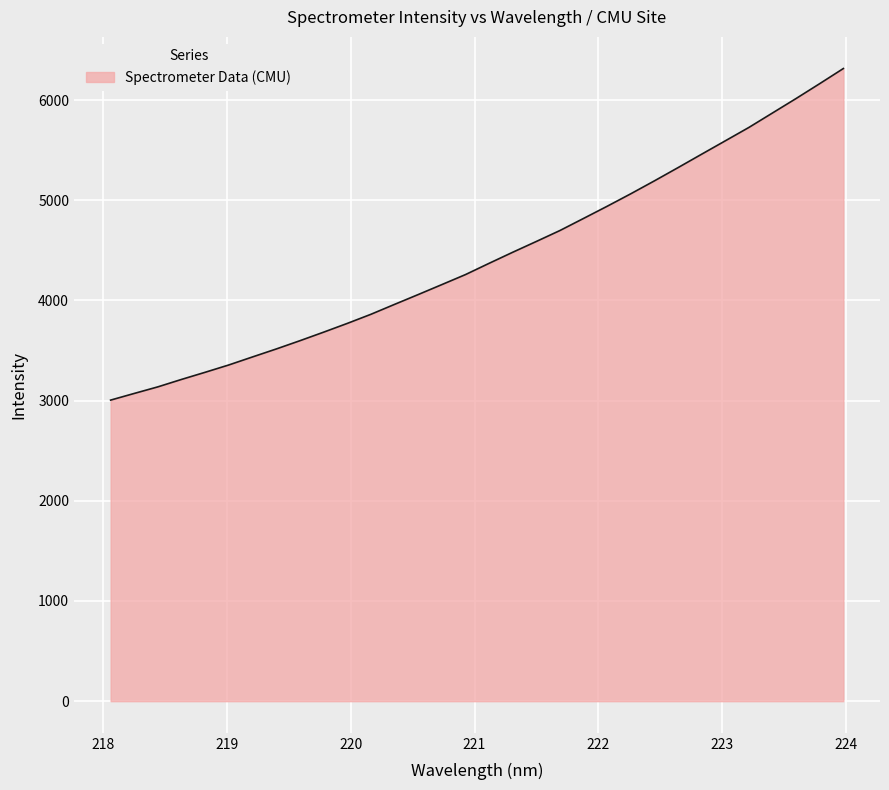

What is the maximum value shown in the chart?

6314.4